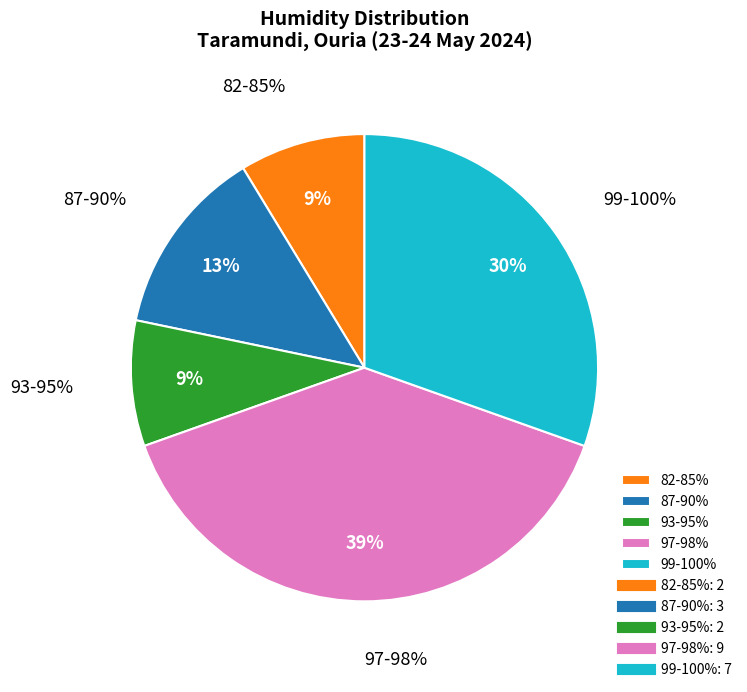

The North (06:00-10:00) slice represents 8% of the pie. True or false?

False